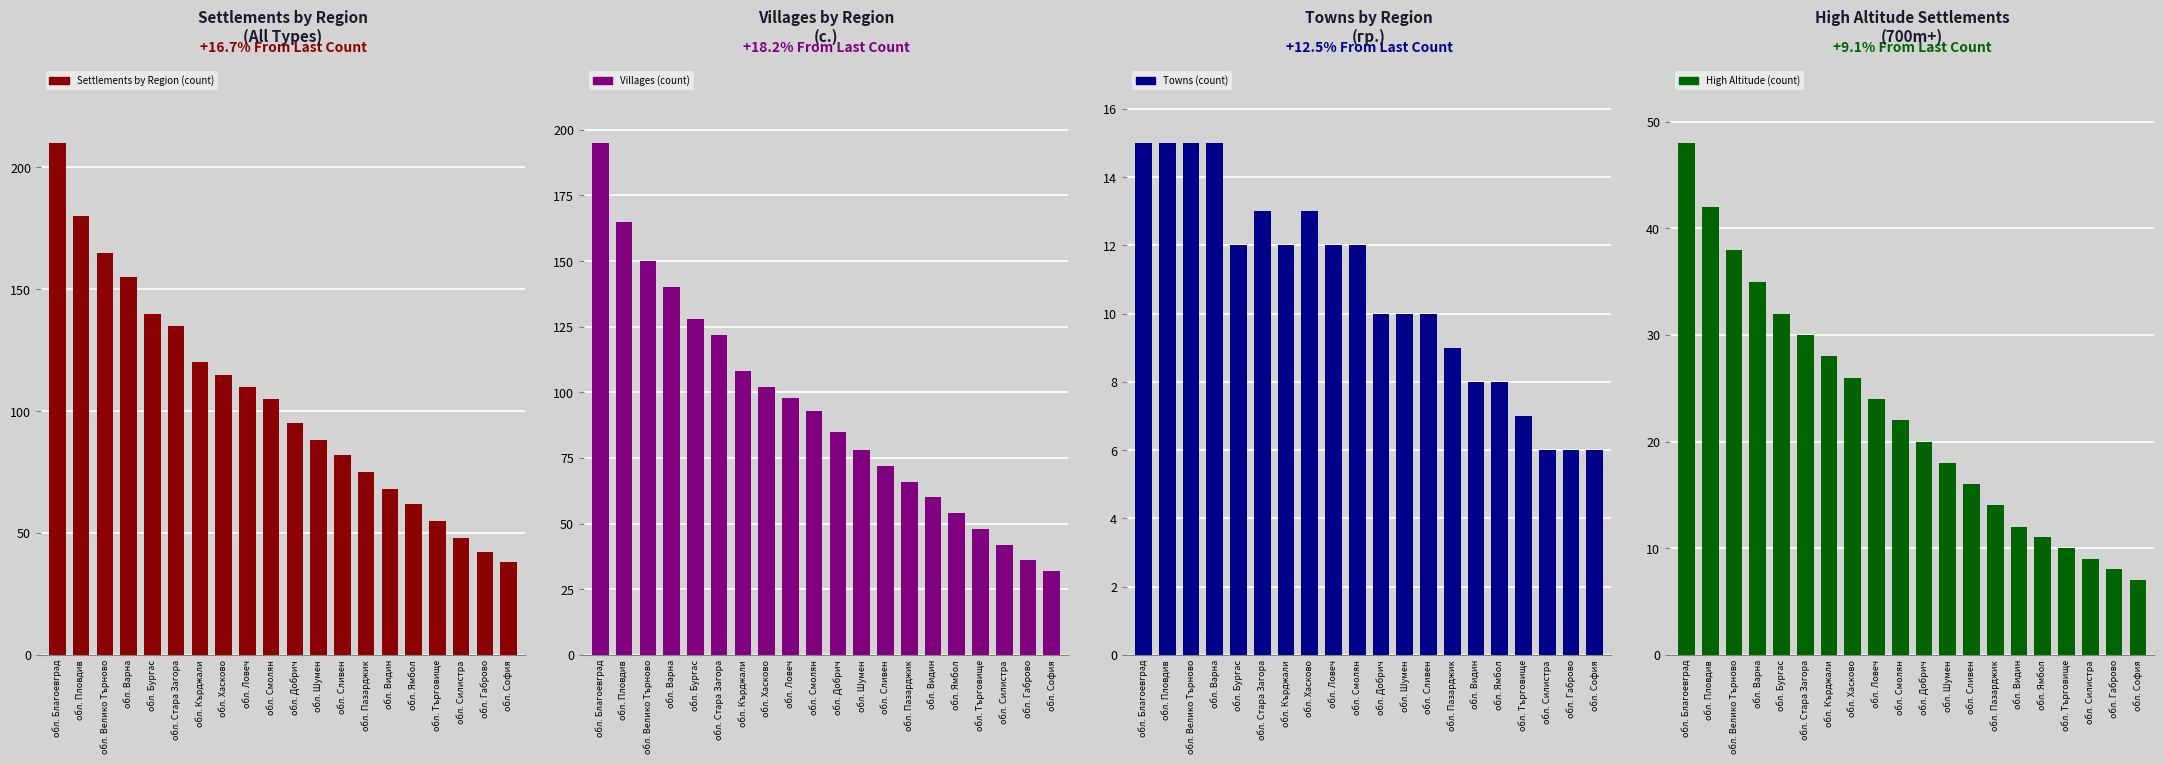

What is the label of the 8th bar from the left?

обл. Хасково